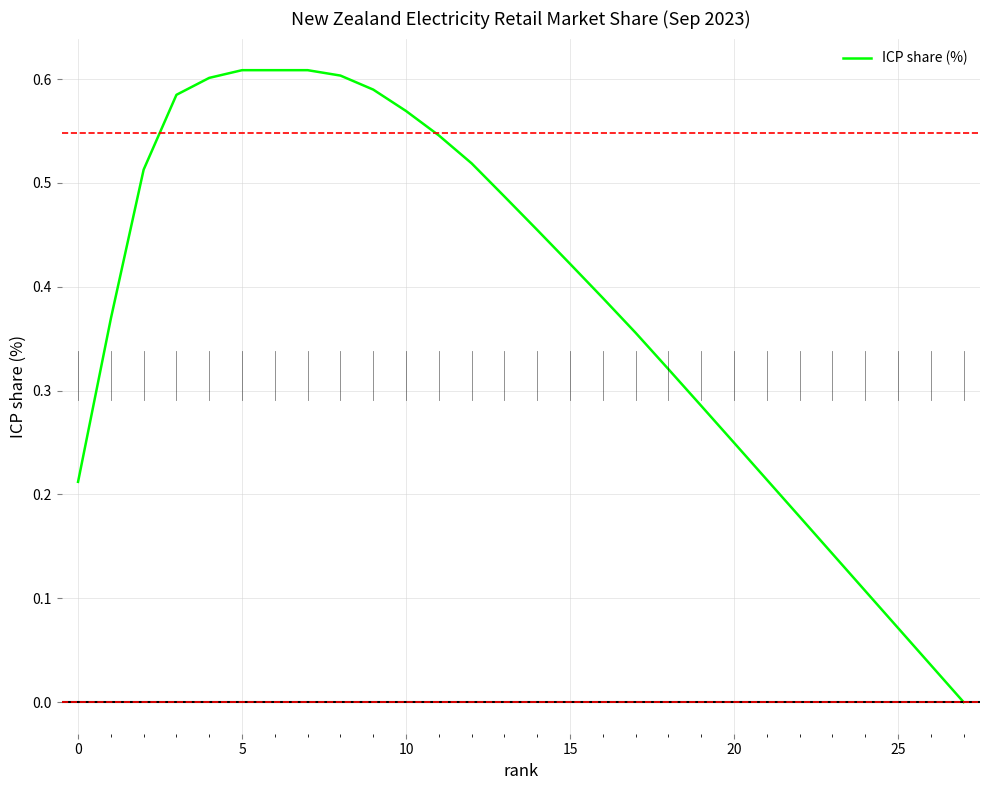

How many series are shown in this chart?

1